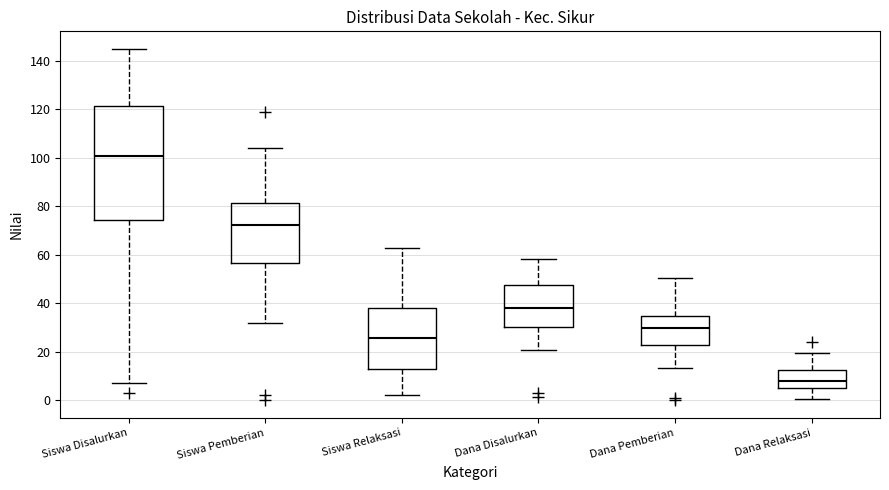

Which box's median line is the lowest?

Dana Relaksasi